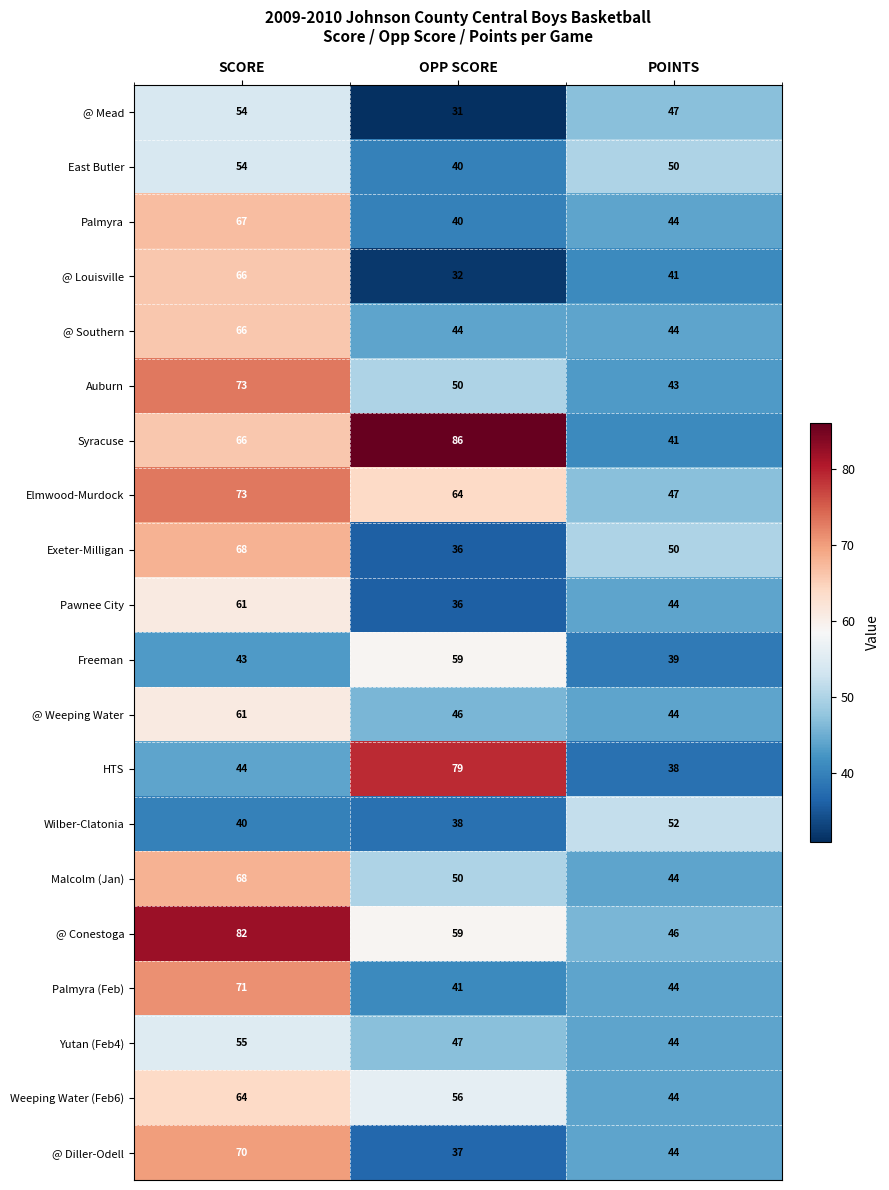

Count the number of categories in the chart.

3